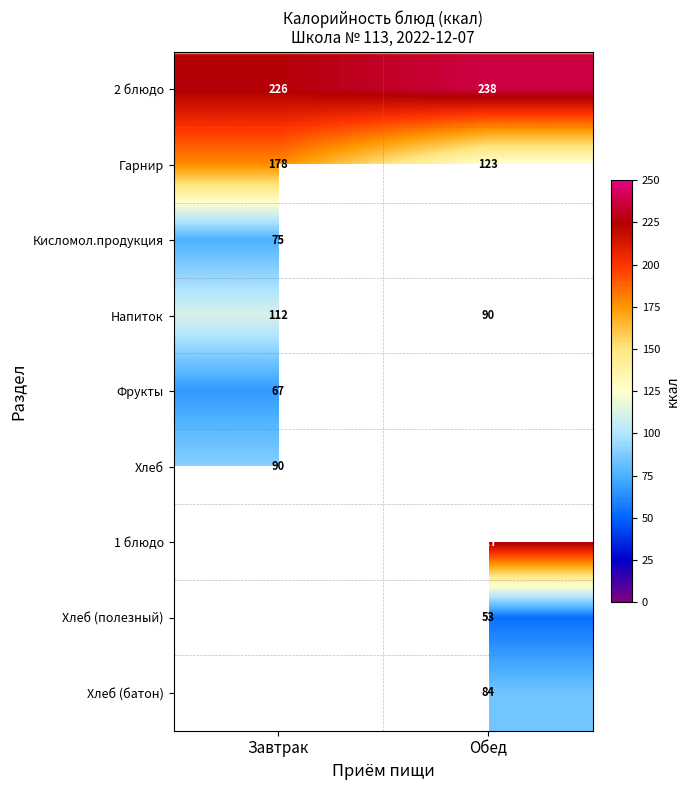

What is the average value of the 2 блюдо series?

232